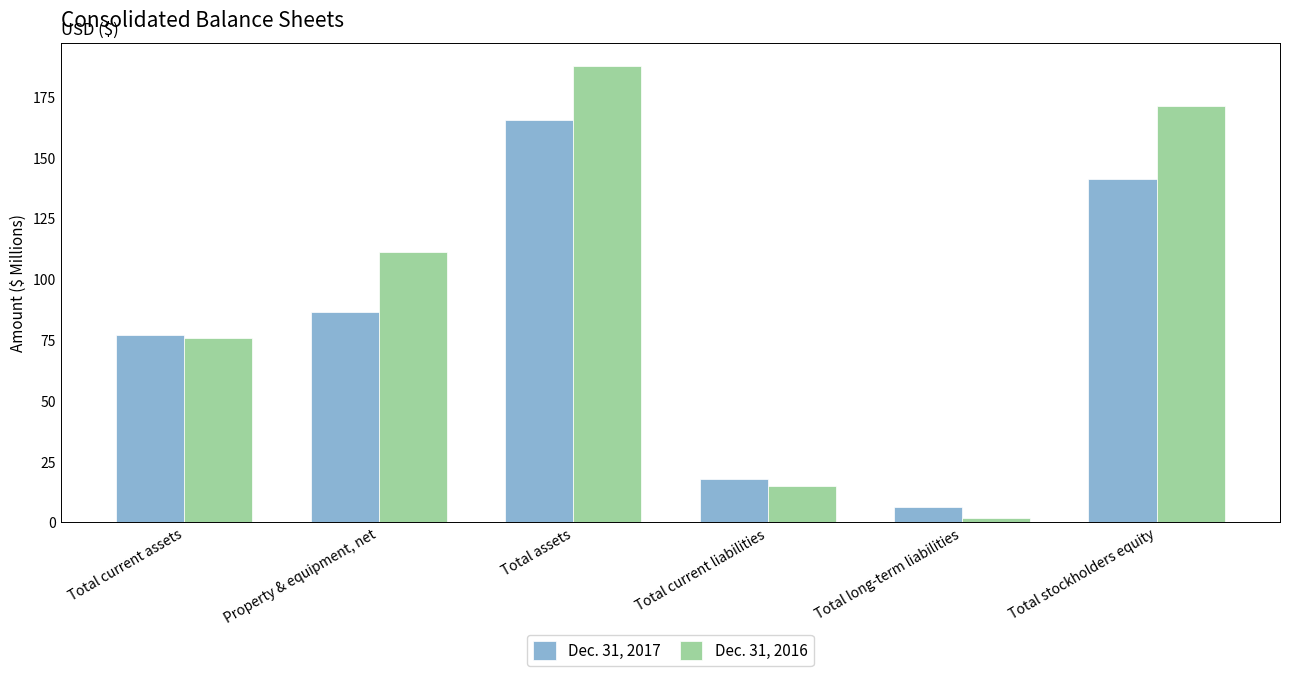

What is the smallest value displayed?

1.8